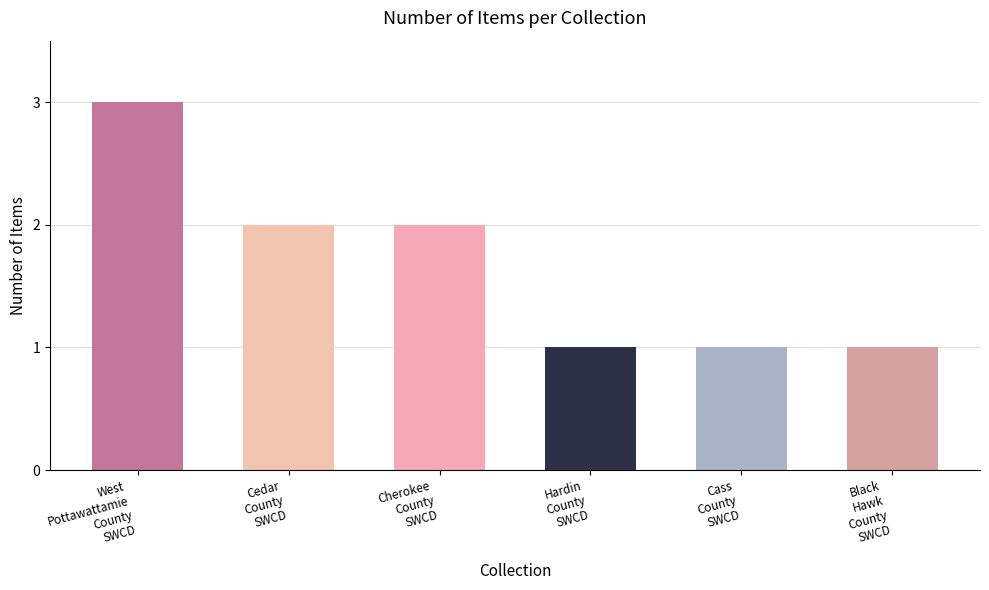

What is the value of the 1st bar from the left?

3